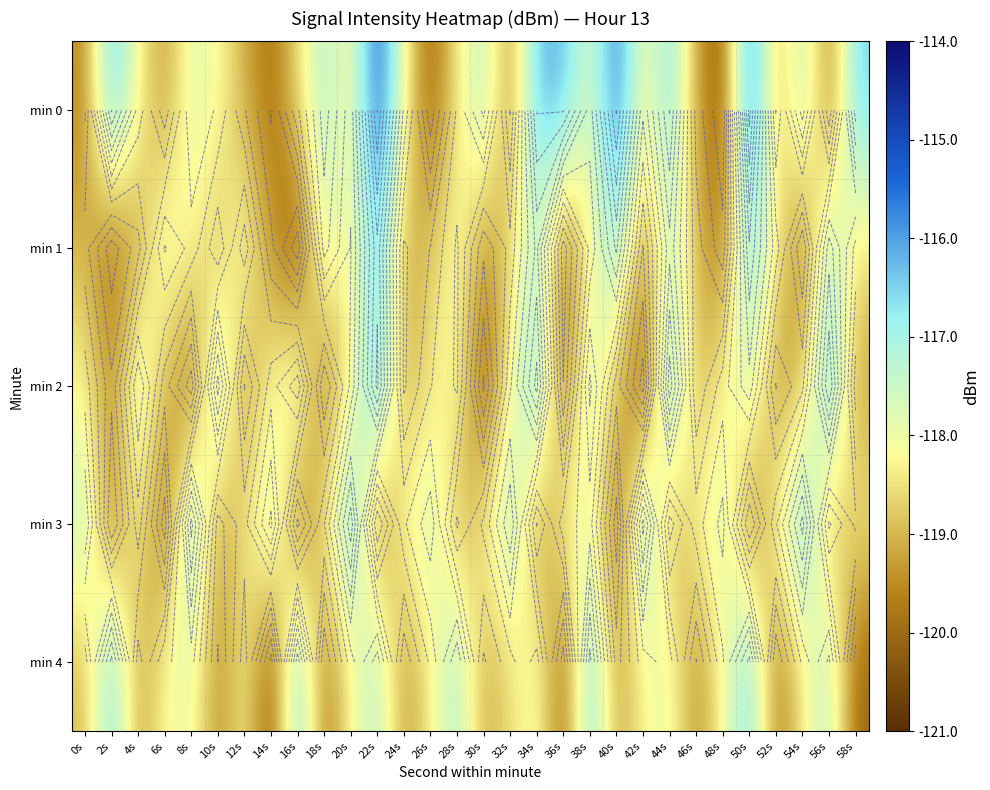

At how many categories does at least one series exceed -116?

3